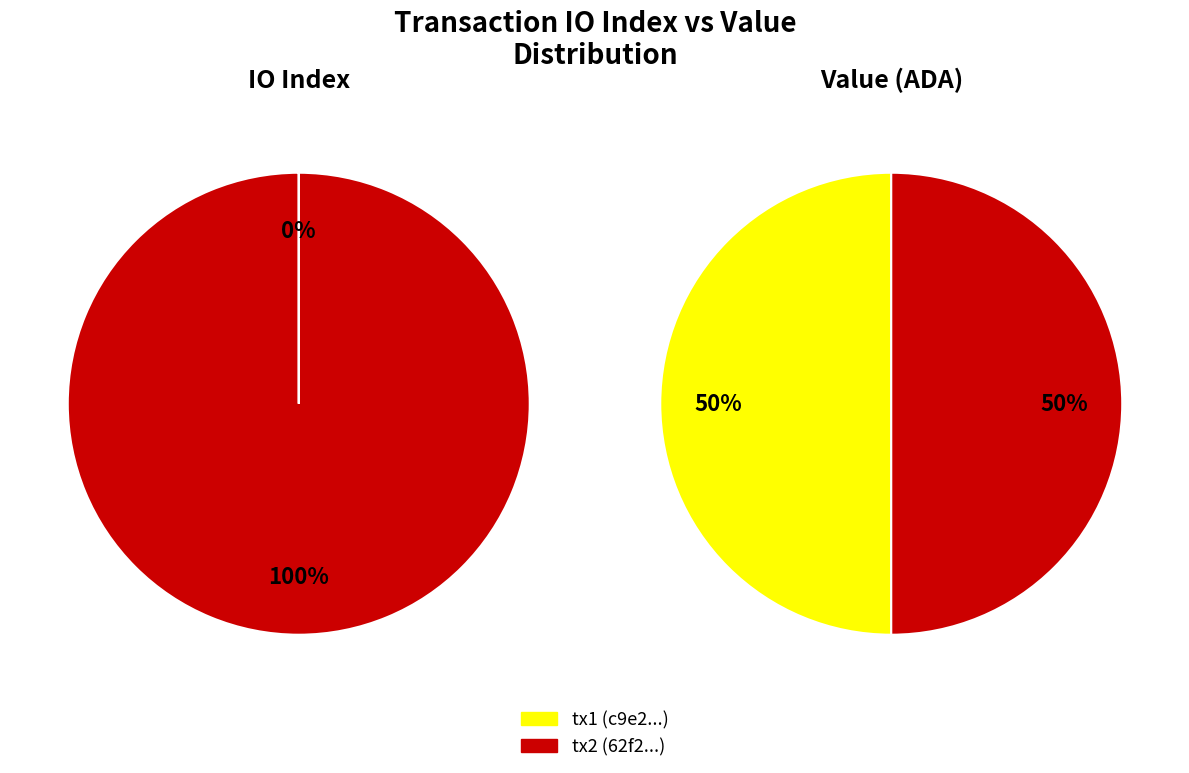

To the nearest percent, what is the average slice percentage?

50%